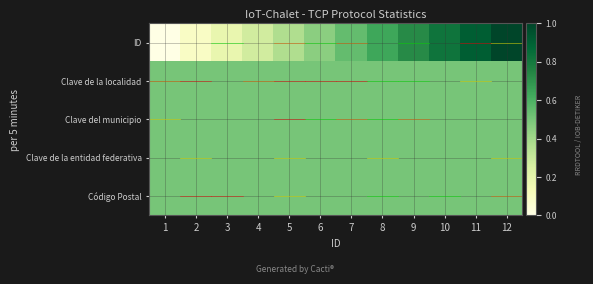

Between 10 and 1, which is larger?

10